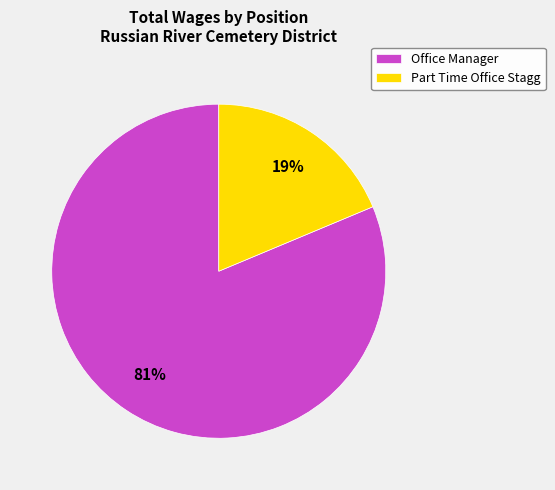

Is Office Manager the majority of the pie?

Yes